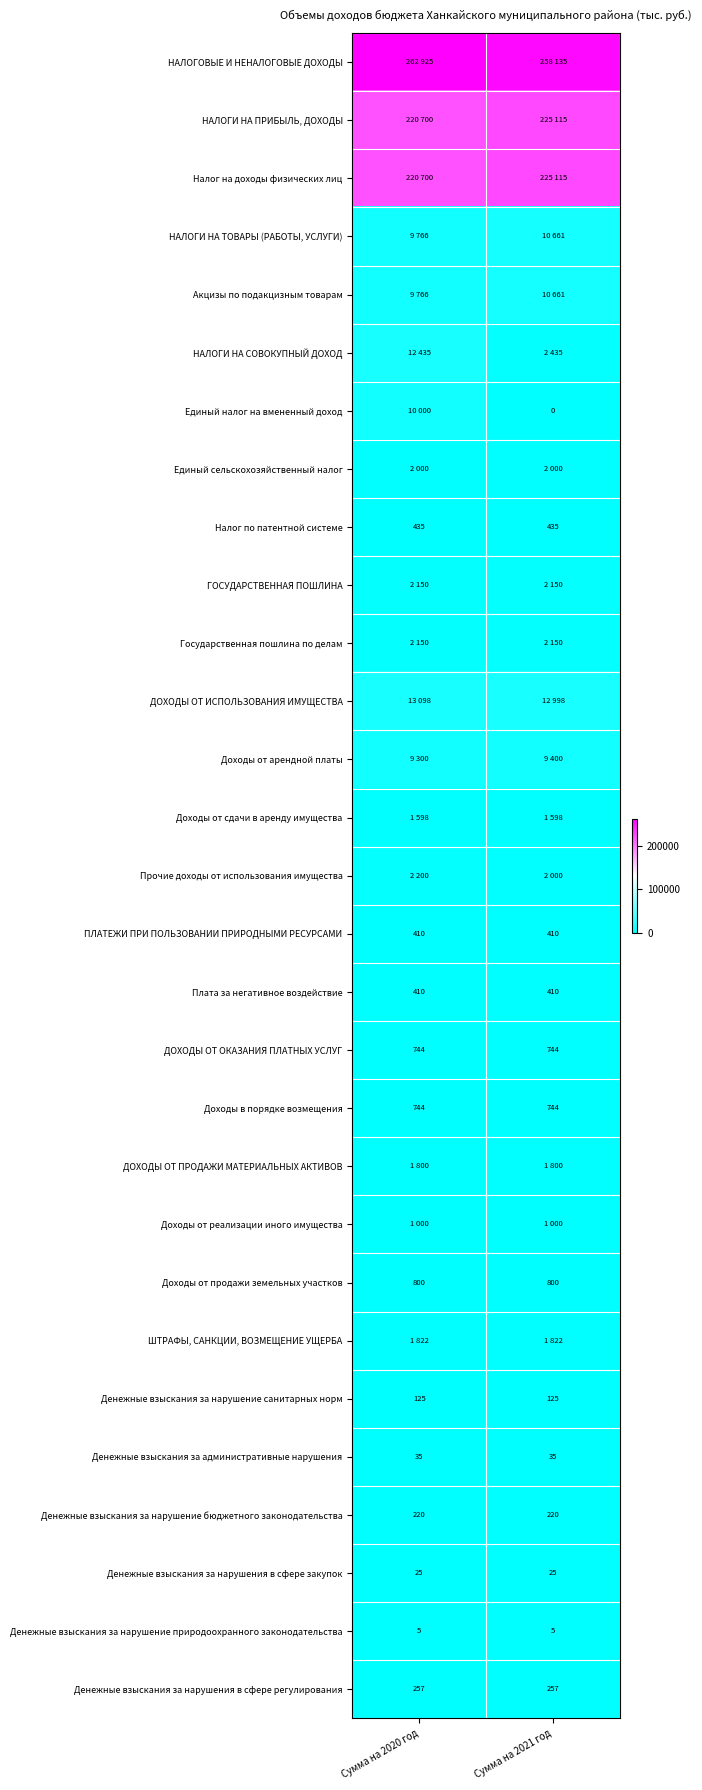

The Денежные взыскания за административные нарушения series shows 54 at Сумма на 2020 год. True or false?

False